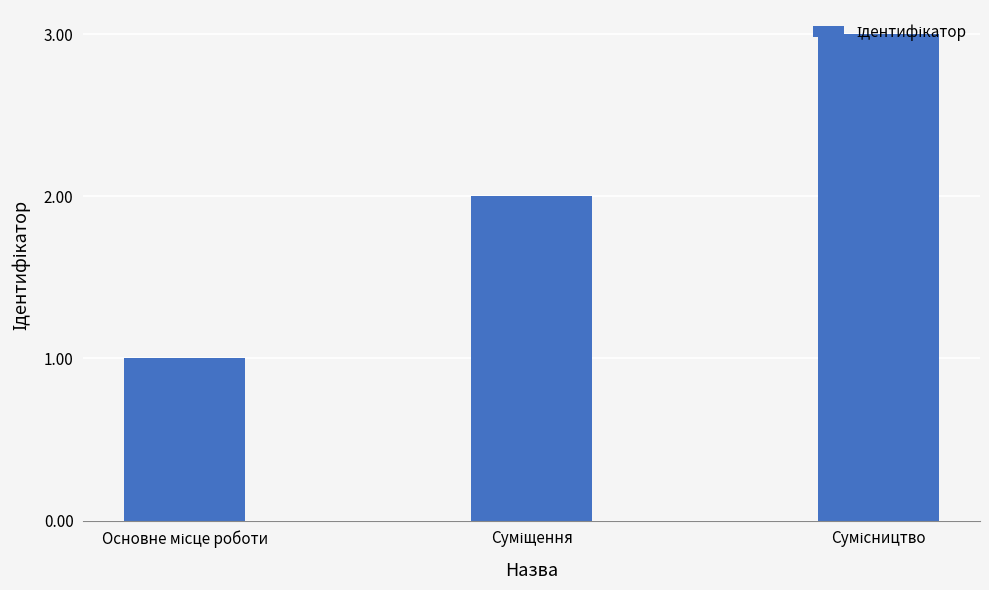

Reading left to right, list all the values displayed in this chart.

1	2	3